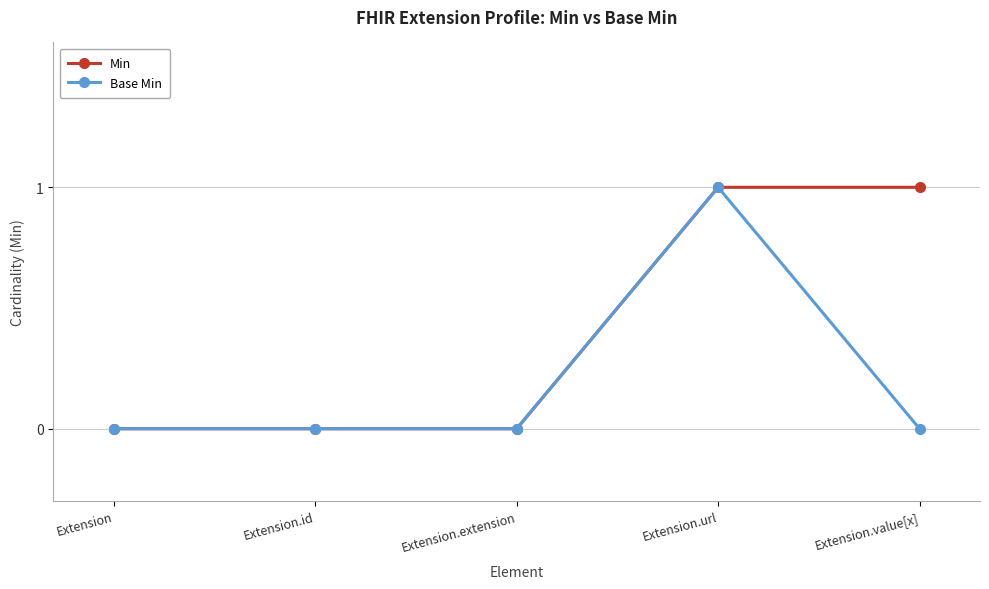

The value of Base Min at Extension is 0. True or false?

True